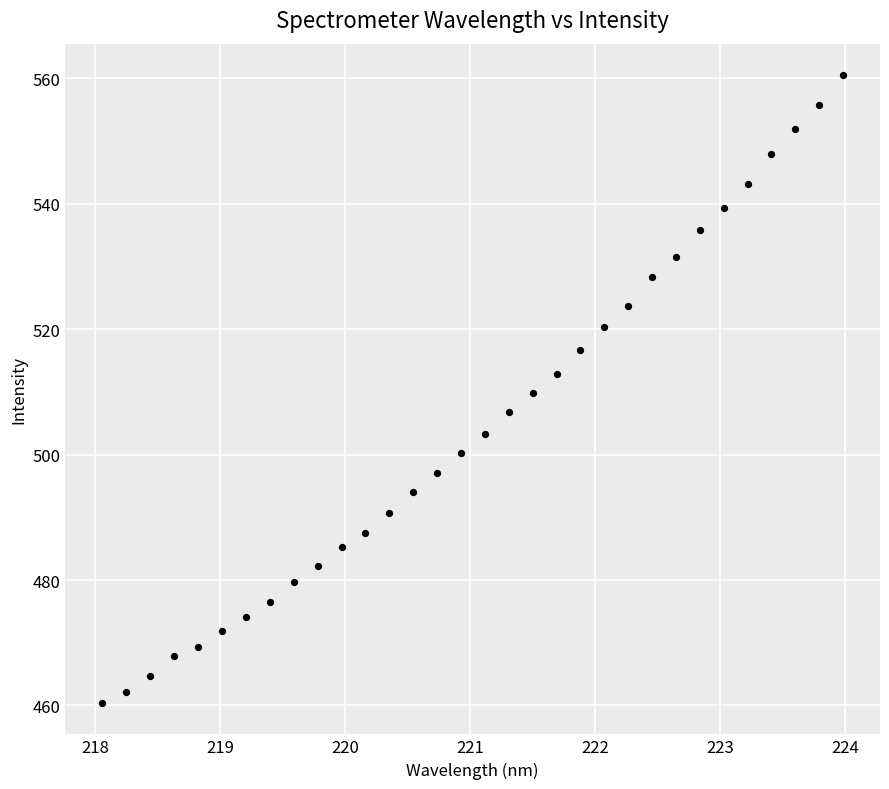

What is the range of Y values (max minus min)?

100.1